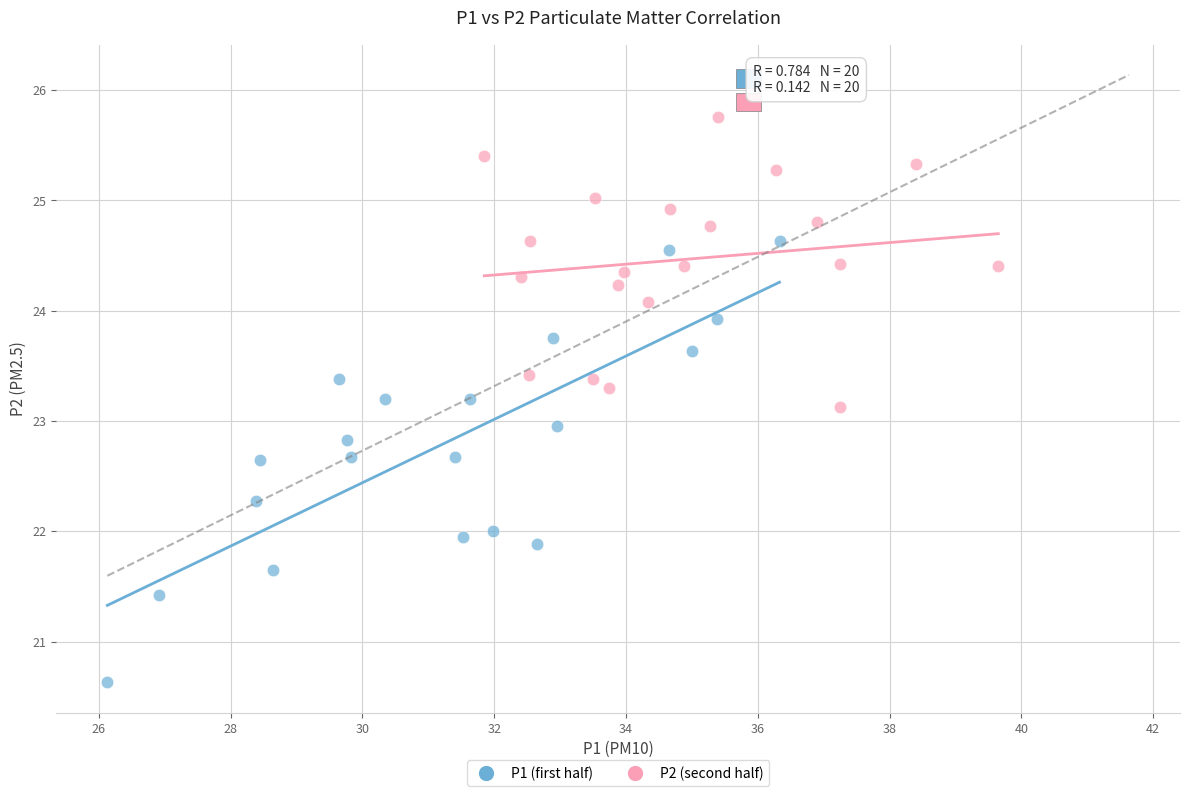

Which series contains the highest Y value?

P2 (second half)